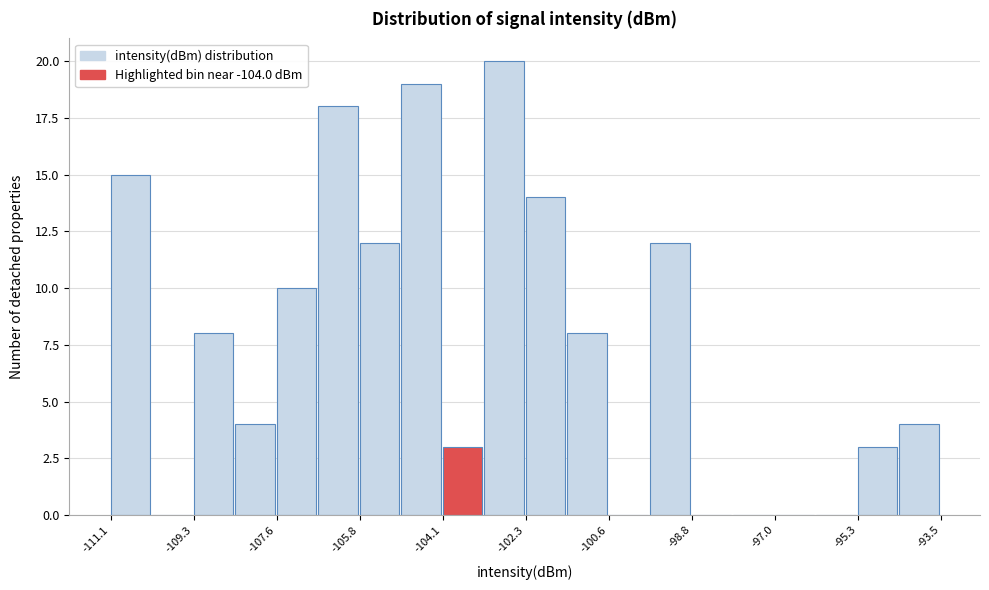

What is the height of the bar covering -109.4 to -108.4 on the x-axis? Neither the bar edges nor the heights are printed on the chart, so give them approximately, as read against the axes.

8